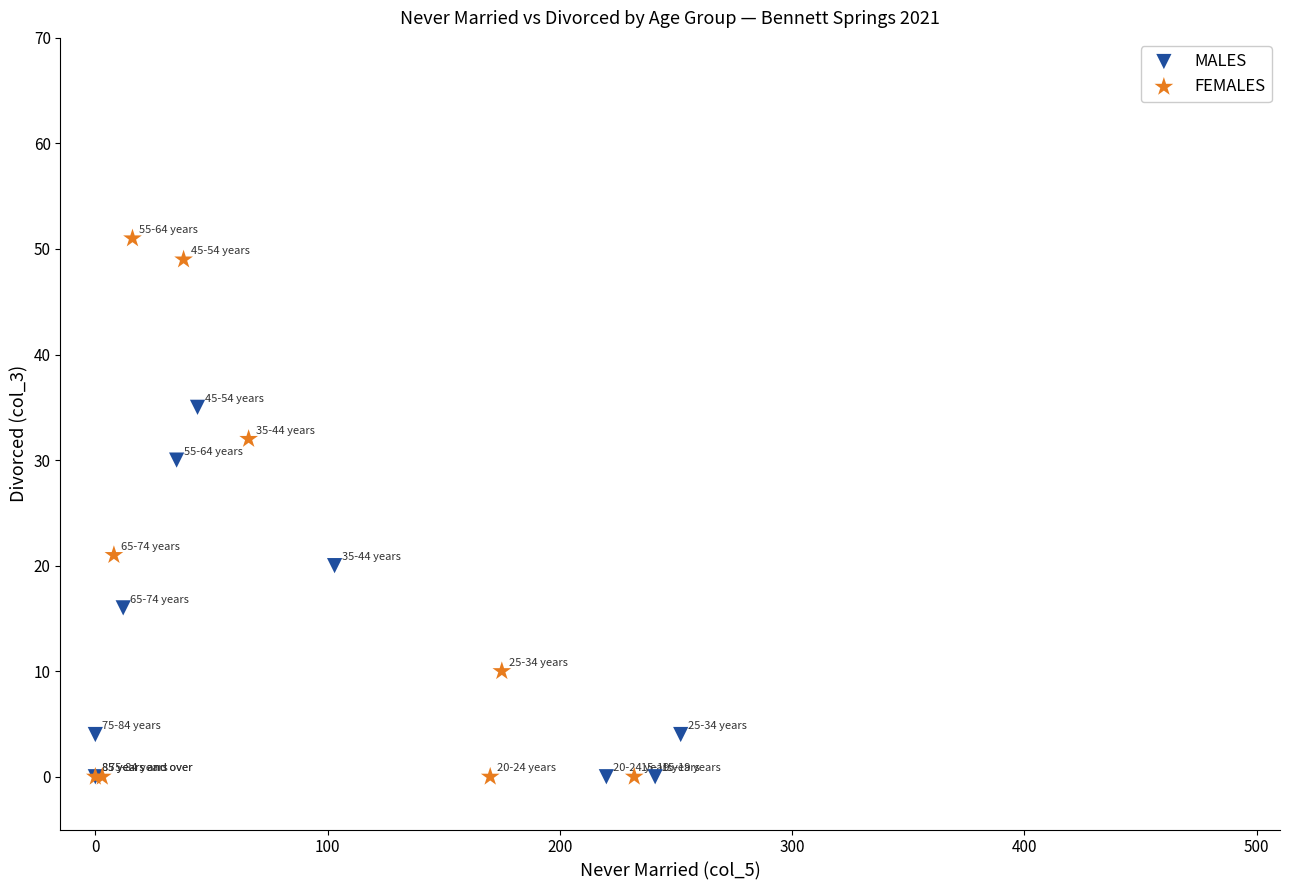

Which series has the widest spread of Y values?

FEMALES